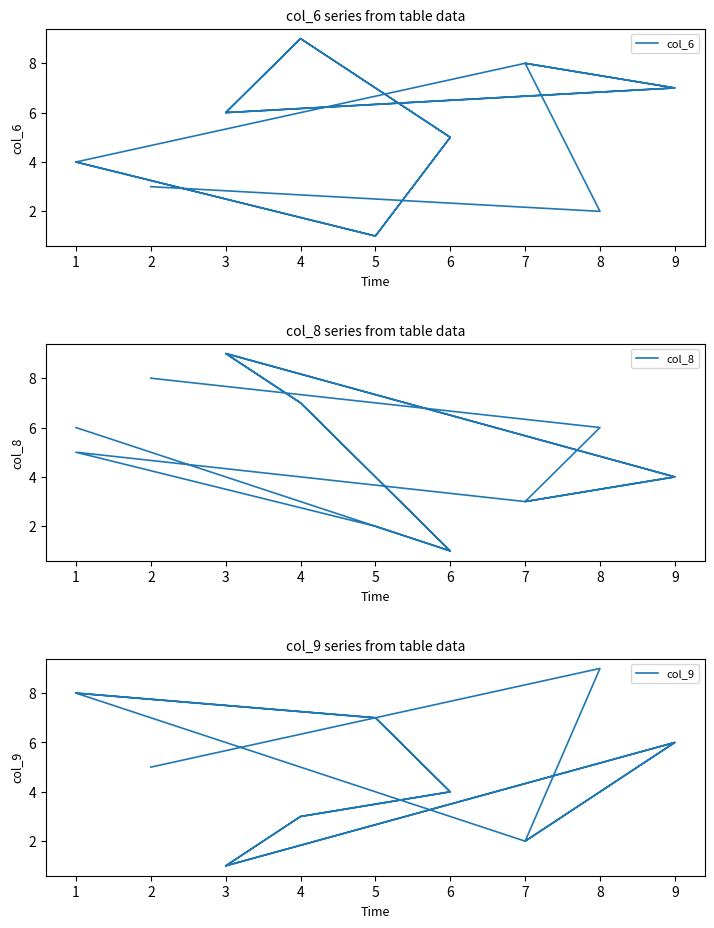

Does the chart display data point markers on the line(s)?

No